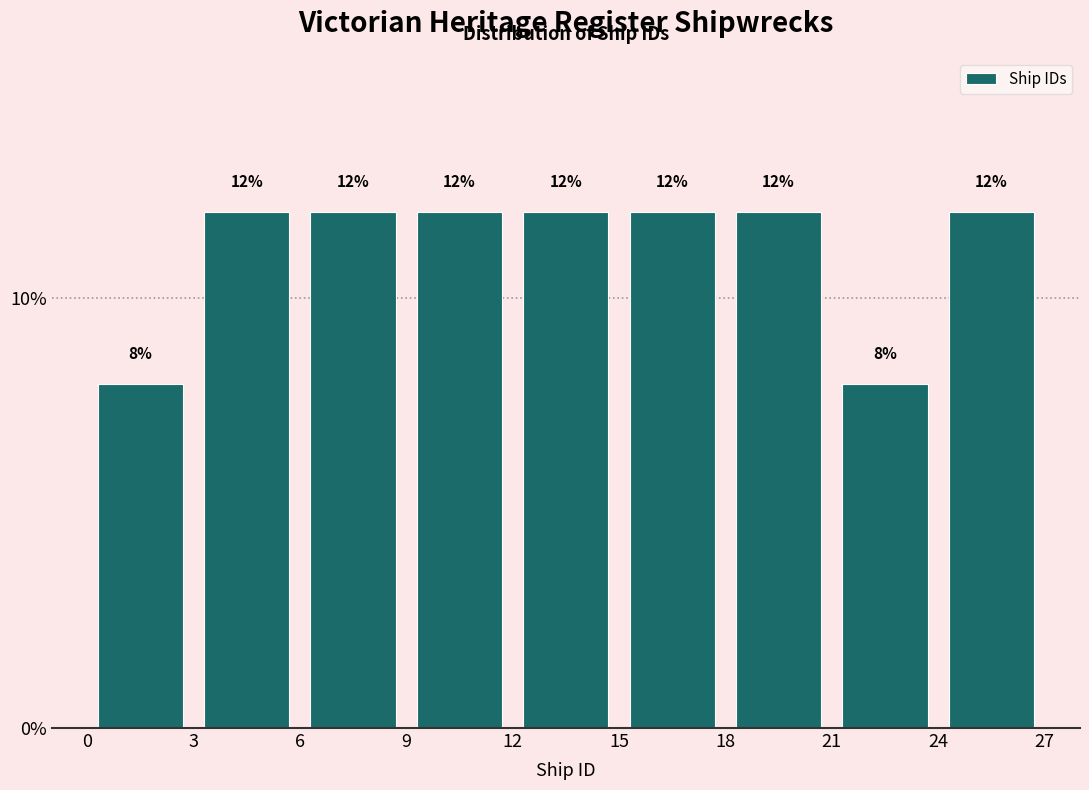

Reading left to right, transcribe this chart: for each bar, give the range it covers on the x-axis and its height.

0 to 3: 8
3 to 6: 12
6 to 9: 12
9 to 12: 12
12 to 15: 12
15 to 18: 12
18 to 21: 12
21 to 24: 8
24 to 27: 12